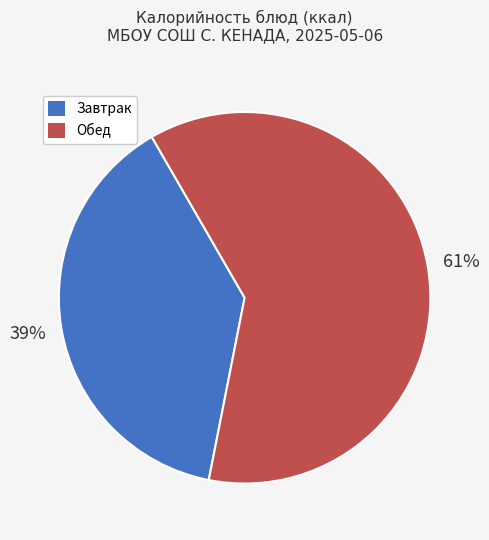

To the nearest percent, what is the average slice percentage?

50%